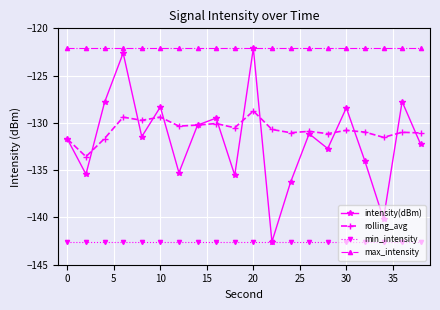

Does the chart display data point markers on the line(s)?

Yes